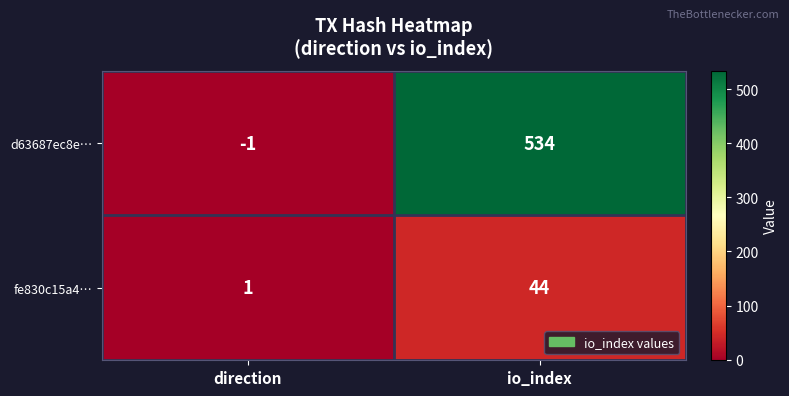

Reading left to right, extract all data points from this chart.

d63687ec8e…: -1	534
fe830c15a4…: 1	44